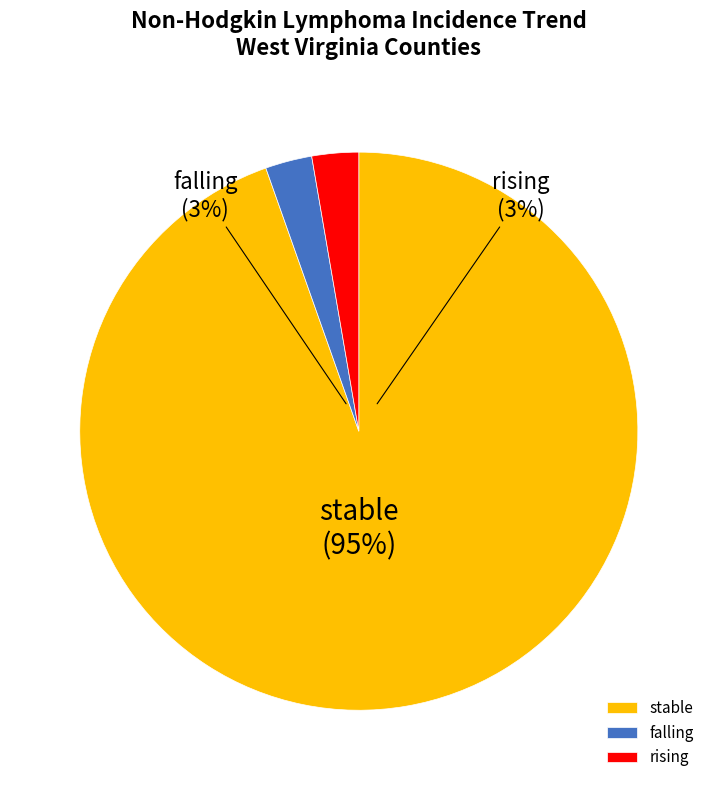

Approximately how many times larger is the value at rising compared to falling?

1.0